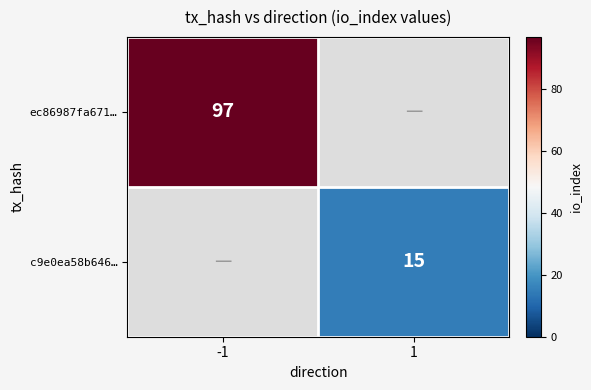

The c9e0ea58b646… series shows 3 at 1. True or false?

False